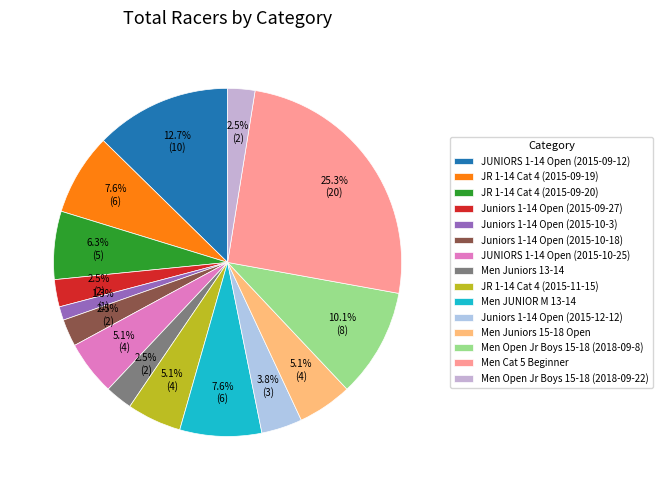

Count the number of slices in the pie.

15